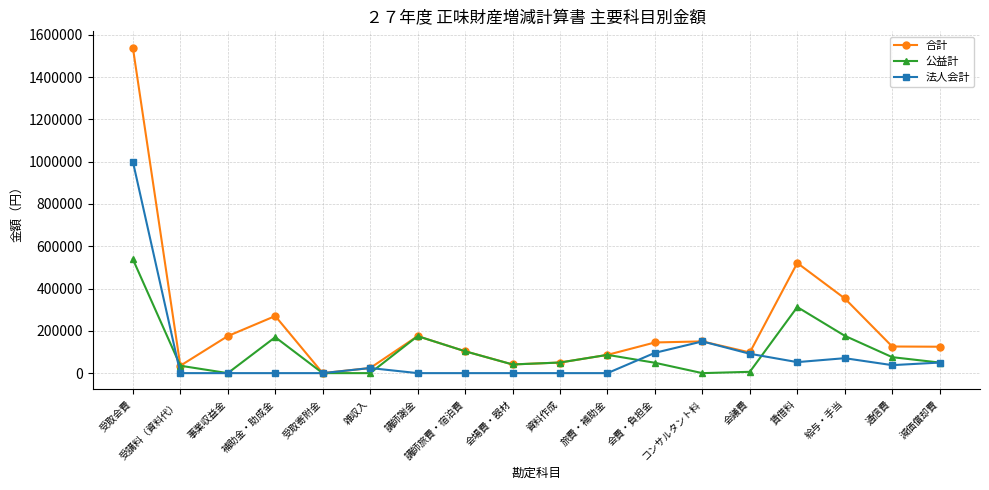

At 補助金・助成金, list the series in order from smallest to largest.

法人会計, 公益計, 合計